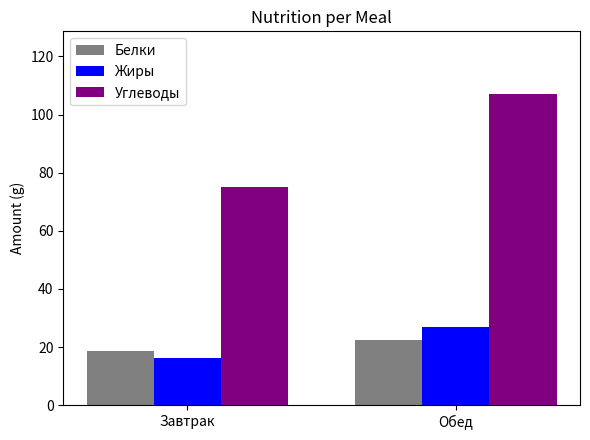

The value of Жиры at Обед is 26.8. True or false?

True